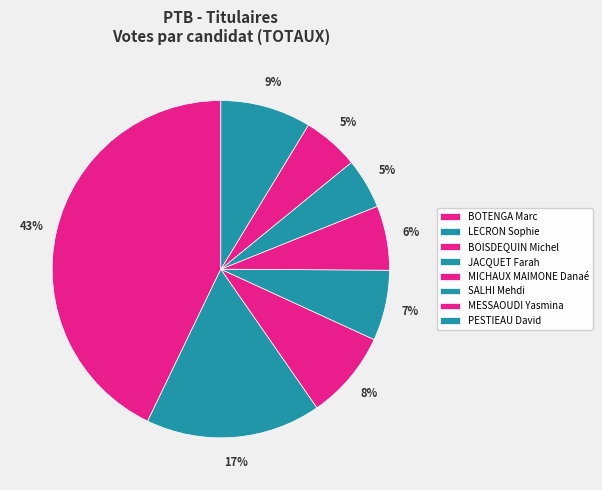

To the nearest percent, what portion does MESSAOUDI Yasmina represent?

5%